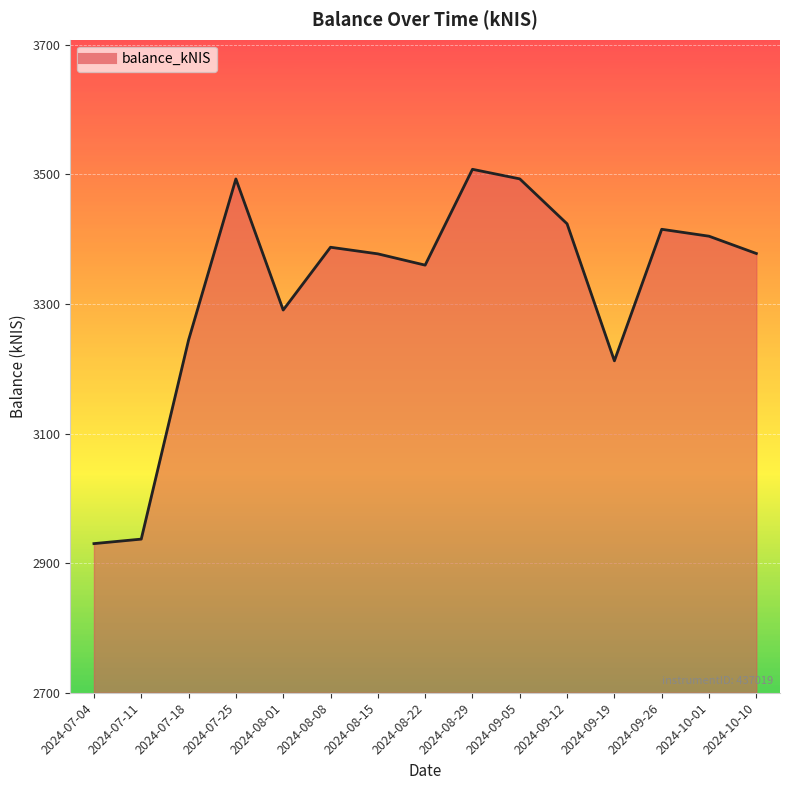

What is the difference between the second highest and second lowest values?

556.0